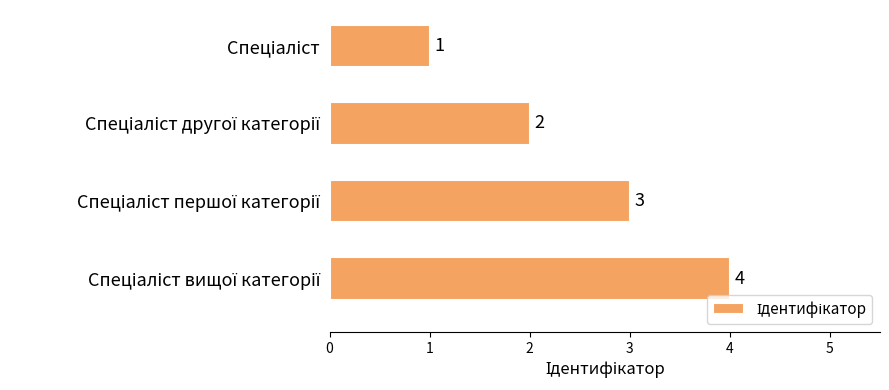

How many values are between 2 and 4?

3